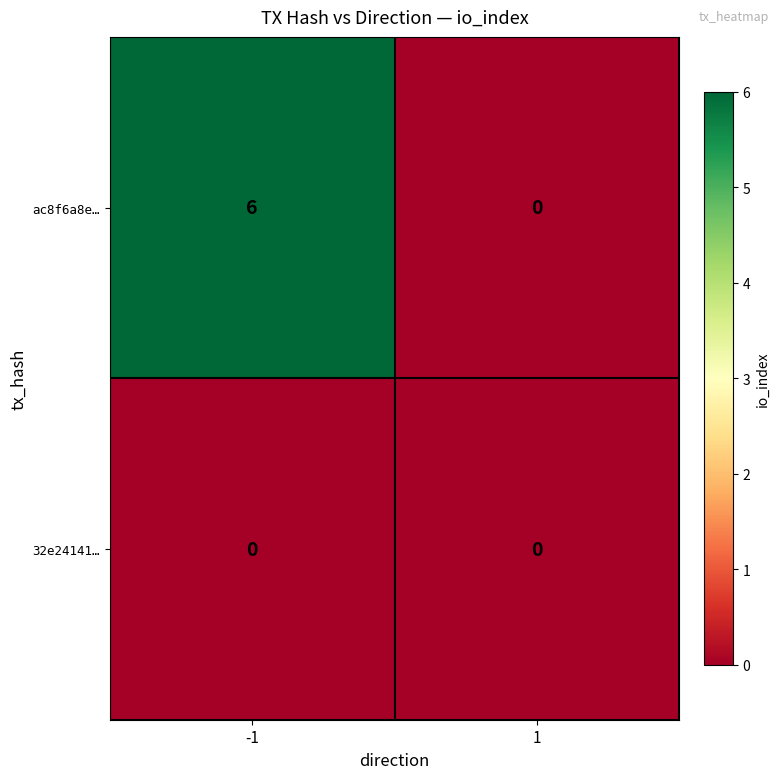

Rank the series by their maximum value, from highest to lowest.

ac8f6a8e…, 32e24141…